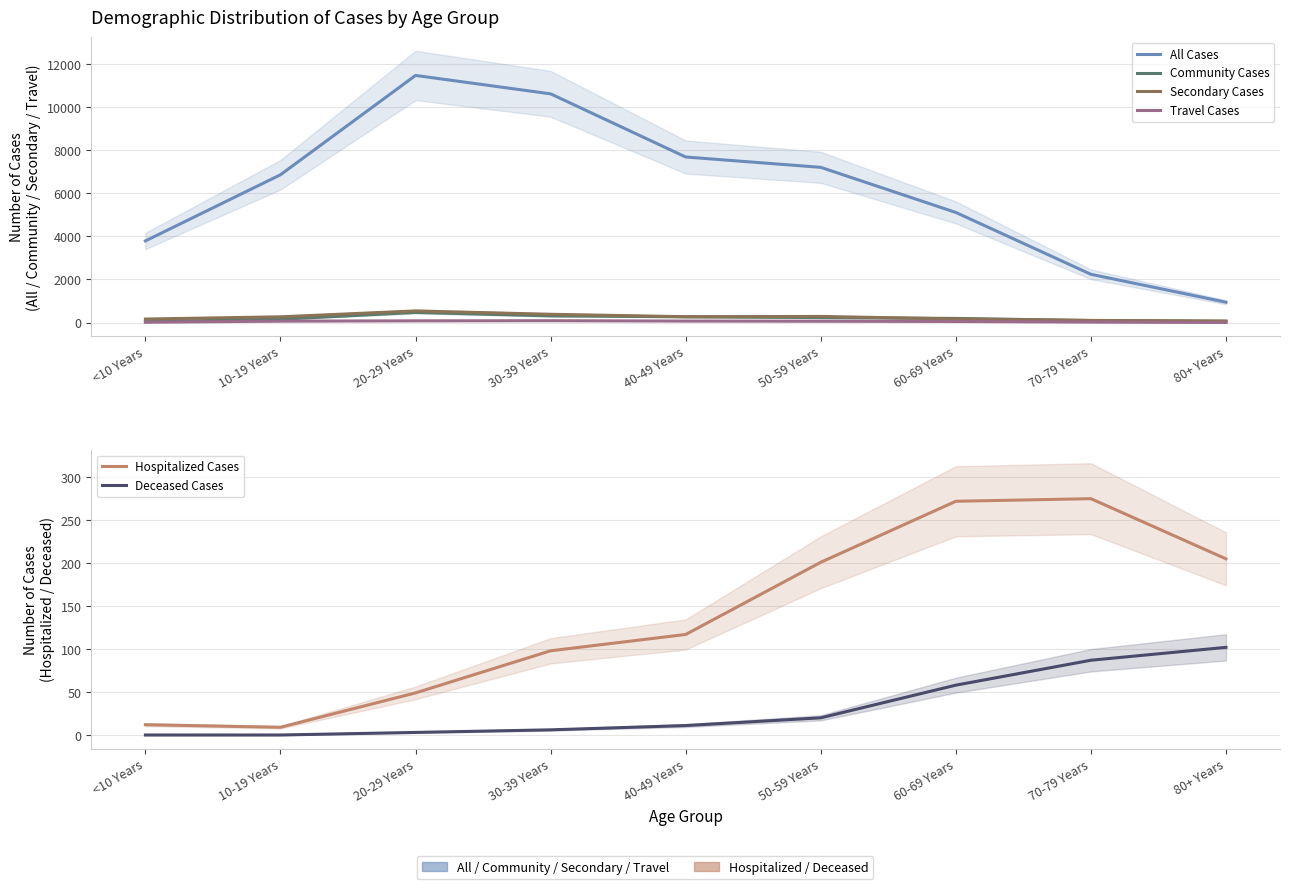

Reading left to right, list all the values displayed in this chart.

All Cases: <10 Years=3793	10-19 Years=6869	20-29 Years=11486	30-39 Years=10630	40-49 Years=7694	50-59 Years=7214	60-69 Years=5117	70-79 Years=2242	80+ Years=944
Community Cases: <10 Years=41	10-19 Years=152	20-29 Years=469	30-39 Years=309	40-49 Years=268	50-59 Years=229	60-69 Years=190	70-79 Years=93	80+ Years=51
Secondary Cases: <10 Years=161	10-19 Years=265	20-29 Years=539	30-39 Years=383	40-49 Years=270	50-59 Years=283	60-69 Years=166	70-79 Years=97	80+ Years=72
Travel Cases: <10 Years=14	10-19 Years=64	20-29 Years=78	30-39 Years=84	40-49 Years=68	50-59 Years=61	60-69 Years=49	70-79 Years=22	80+ Years=2
Hospitalized Cases: <10 Years=12	10-19 Years=9	20-29 Years=49	30-39 Years=98	40-49 Years=117	50-59 Years=201	60-69 Years=272	70-79 Years=275	80+ Years=205
Deceased Cases: <10 Years=0	10-19 Years=0	20-29 Years=3	30-39 Years=6	40-49 Years=11	50-59 Years=20	60-69 Years=58	70-79 Years=87	80+ Years=102